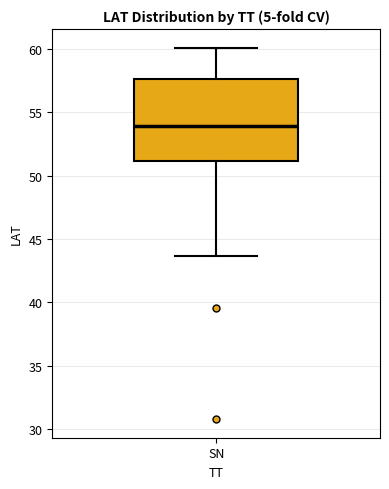

Read this box plot against the y-axis: the position of the median line, the range covered by the box, and the ends of both whiskers. The values are not printed on the chart, so give them approximately, as read against the axis.

median 54.0, box 51.0 to 57.5, whiskers 43.5 to 60.0